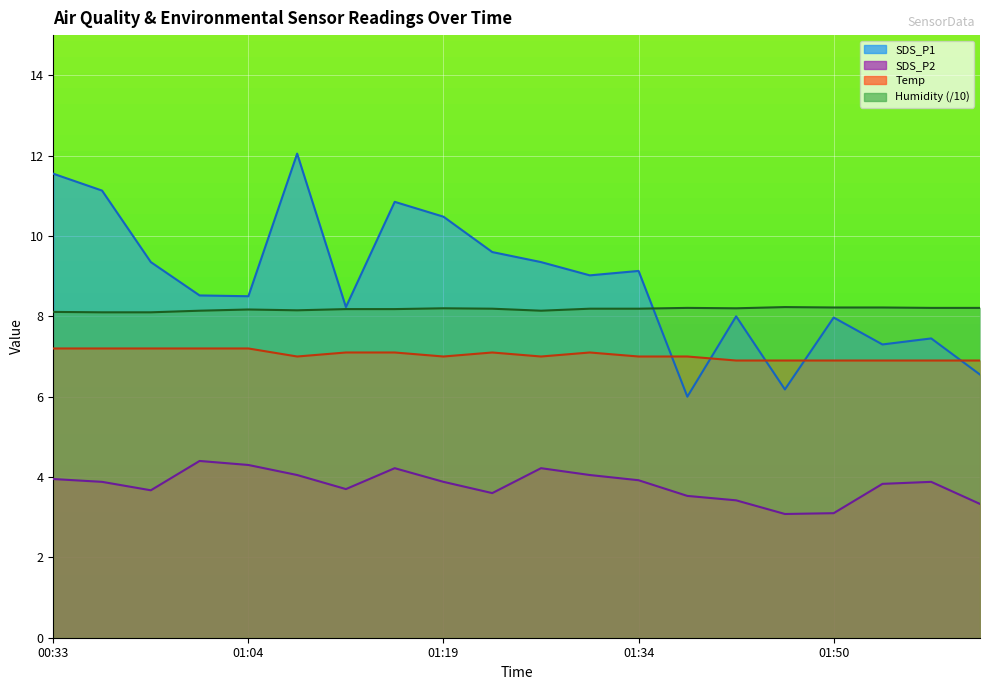

What is the difference between the maximum and minimum values in the Humidity series?

0.1